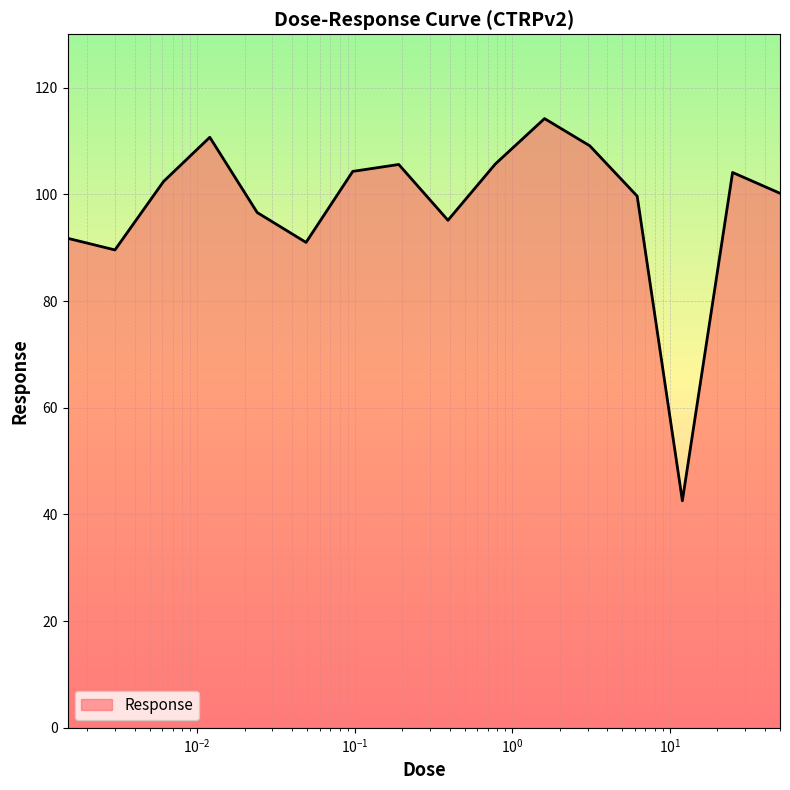

What is the greatest value displayed?

114.2